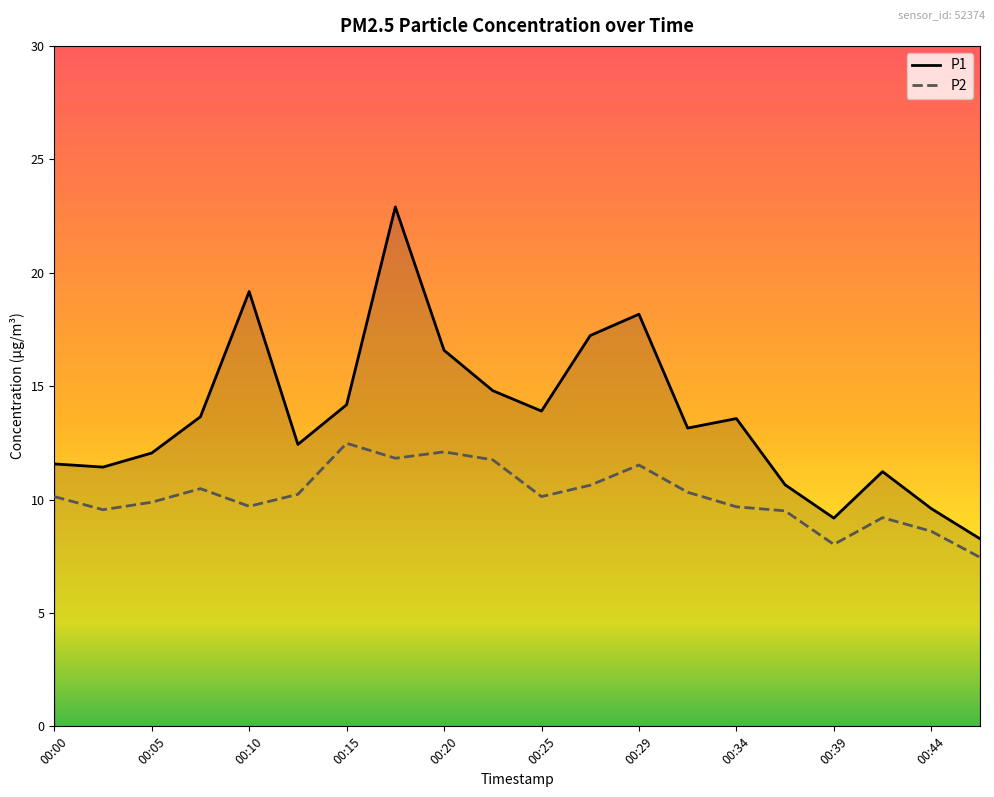

Which series has the largest total across all categories?

P1